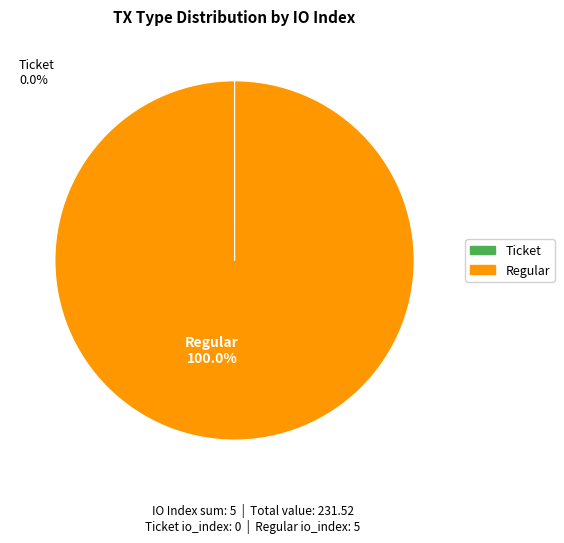

Which slice is the largest?

Regular